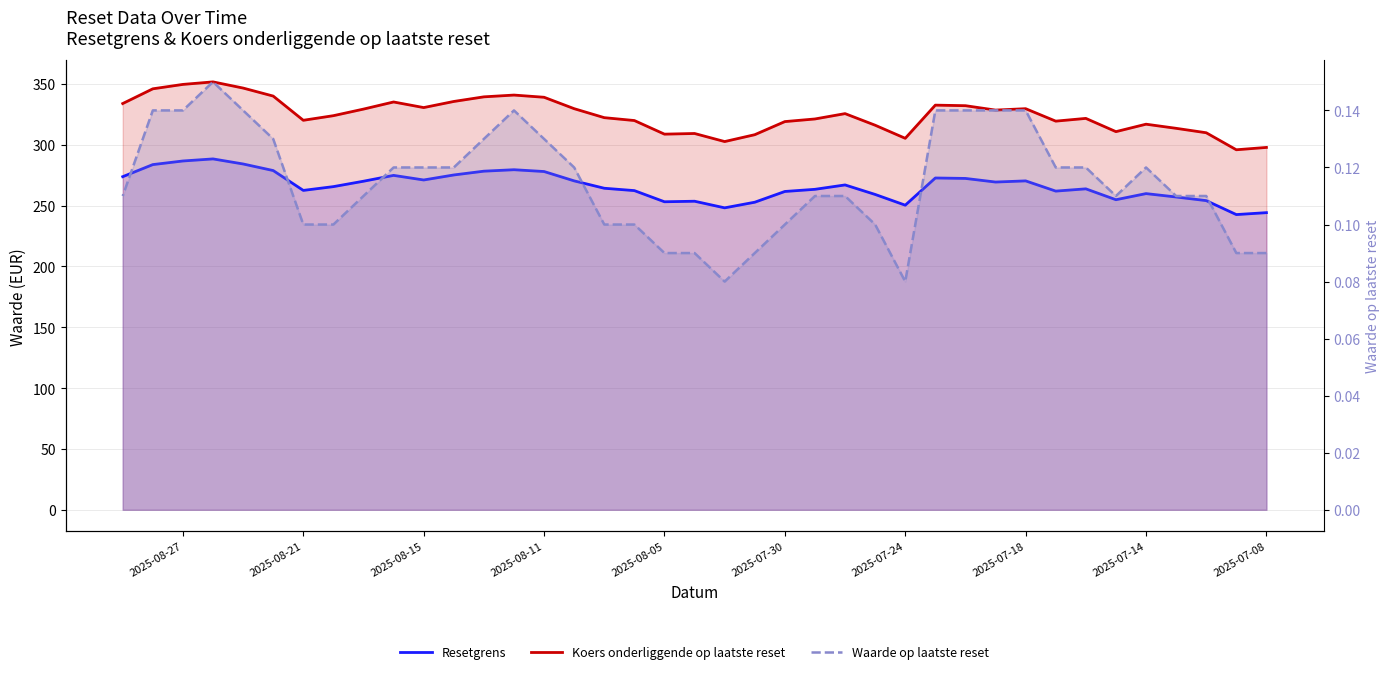

What is the maximum value for Resetgrens?

288.4